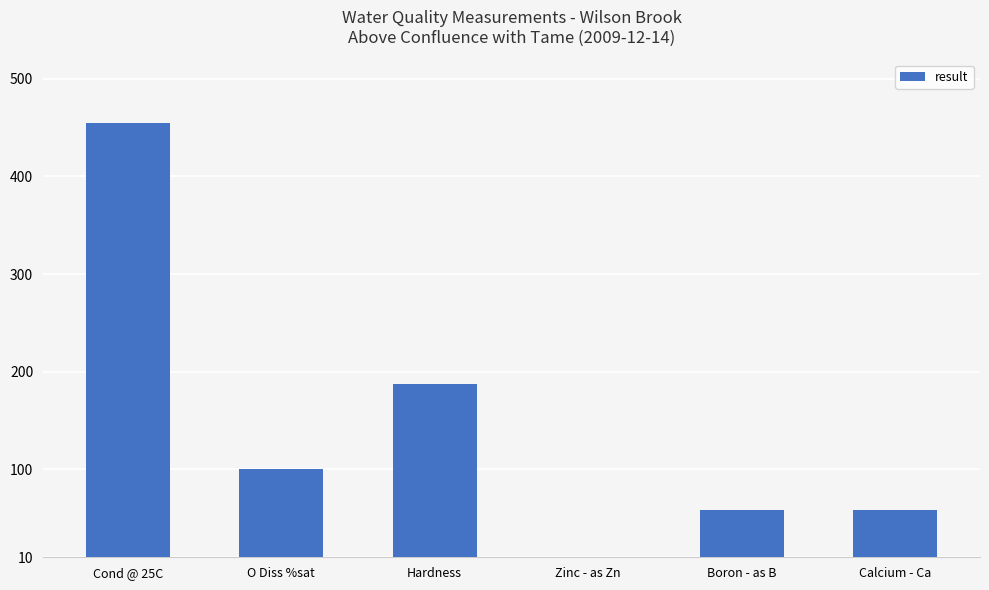

What is the average value?

144.3